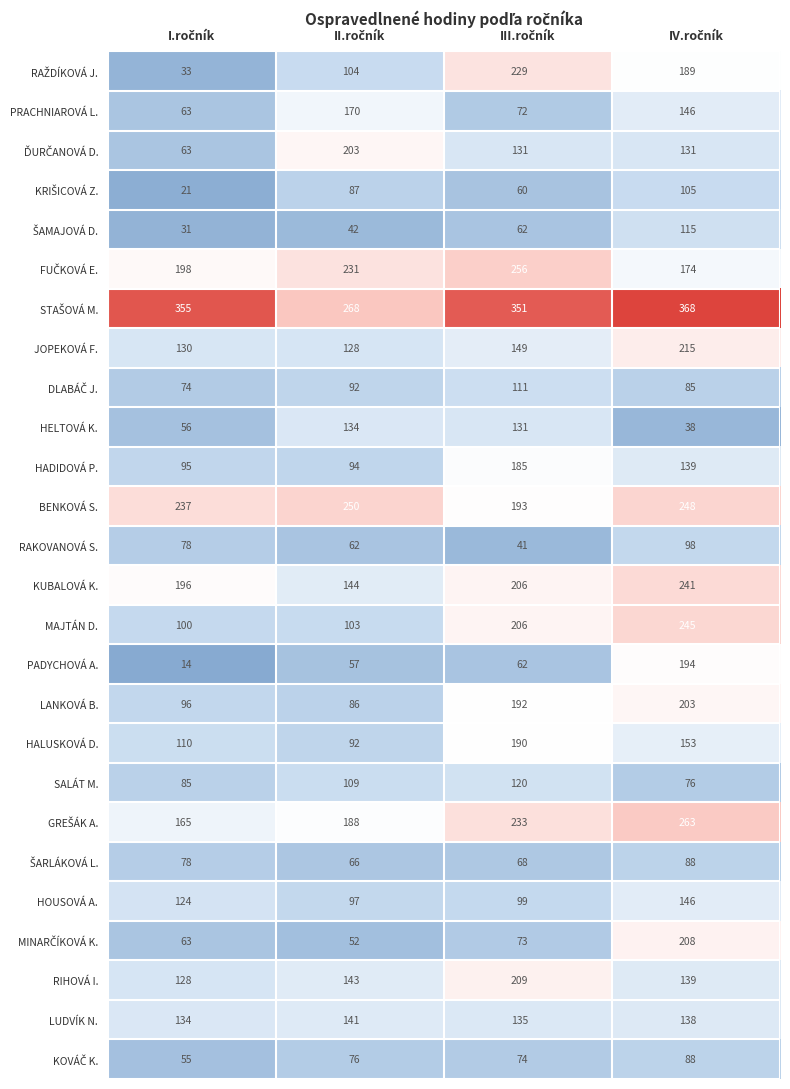

What is the greatest value displayed?

368